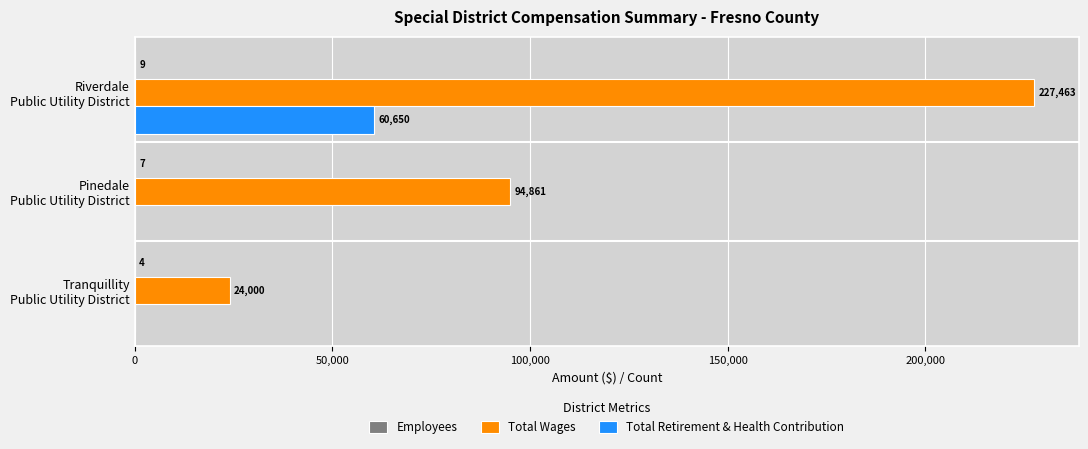

Which series has the largest total across all categories?

Total Wages